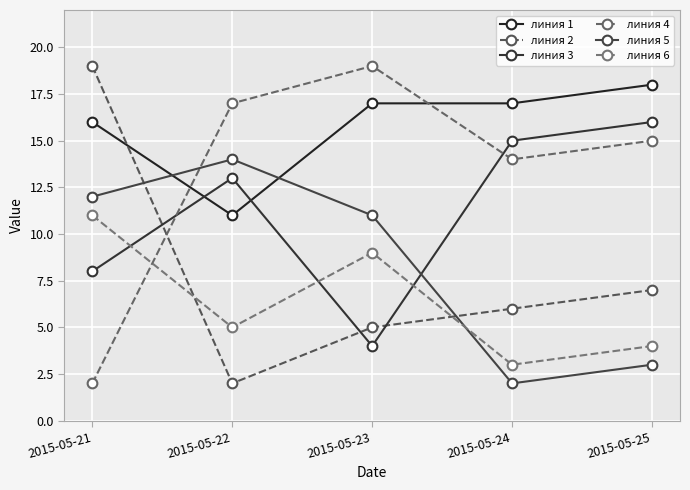

What are all the series names shown in the legend?

линия 1, линия 2, линия 3, линия 4, линия 5, линия 6